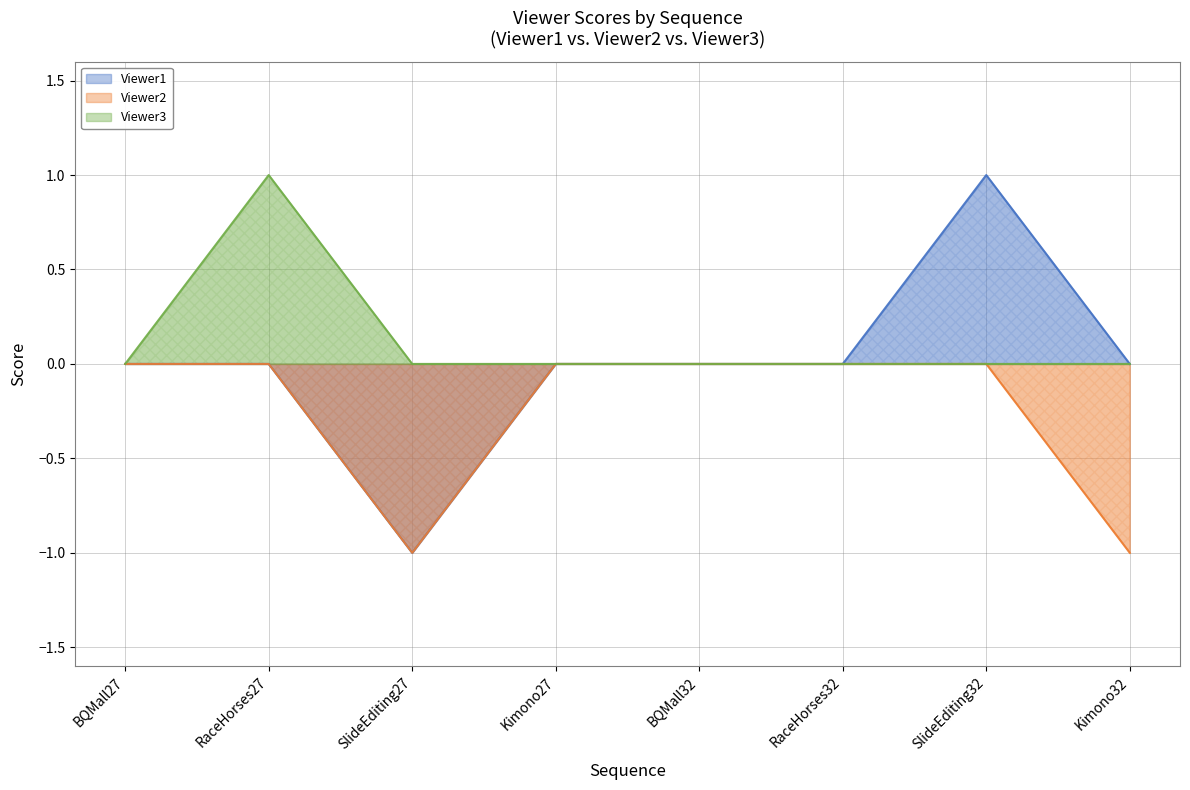

What is the greatest value displayed?

1